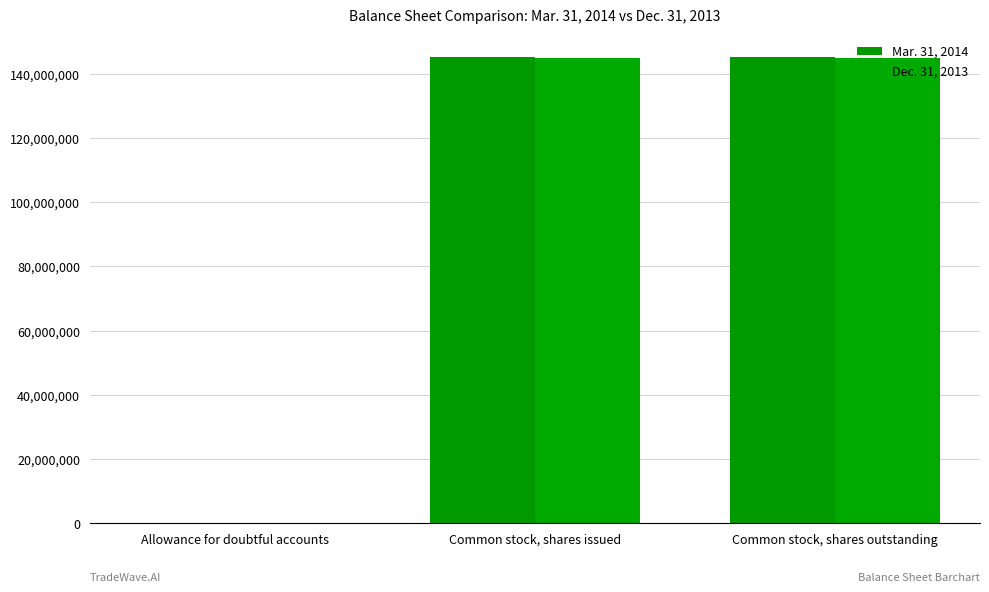

Reading right to left, extract all data points from this chart.

Mar. 31, 2014: Common stock, shares outstanding=145067060	Common stock, shares issued=145067060	Allowance for doubtful accounts=32601
Dec. 31, 2013: Common stock, shares outstanding=144976757	Common stock, shares issued=144976757	Allowance for doubtful accounts=26555